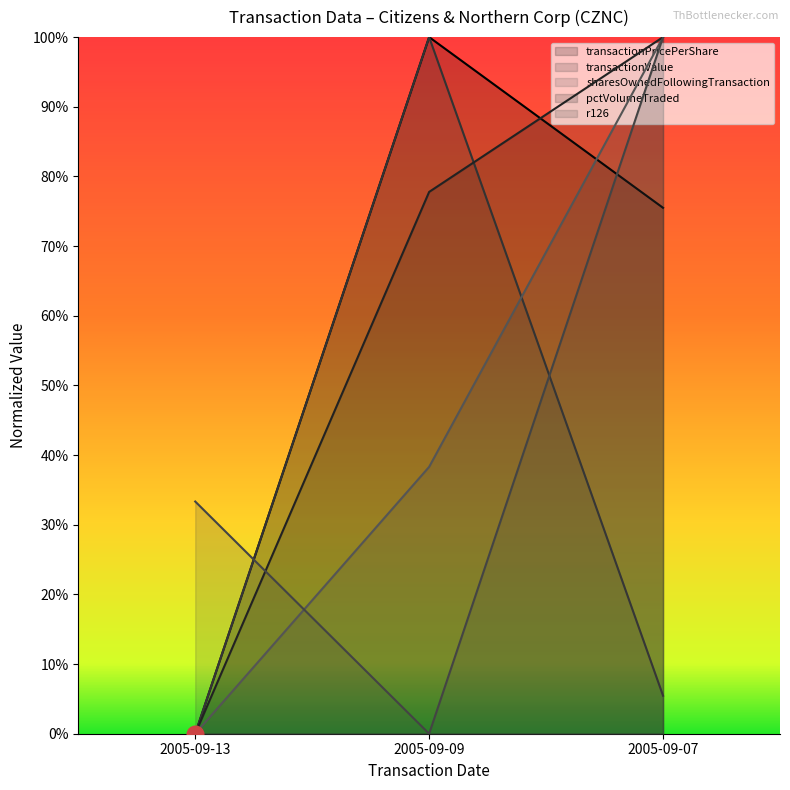

How many series are shown in this chart?

5